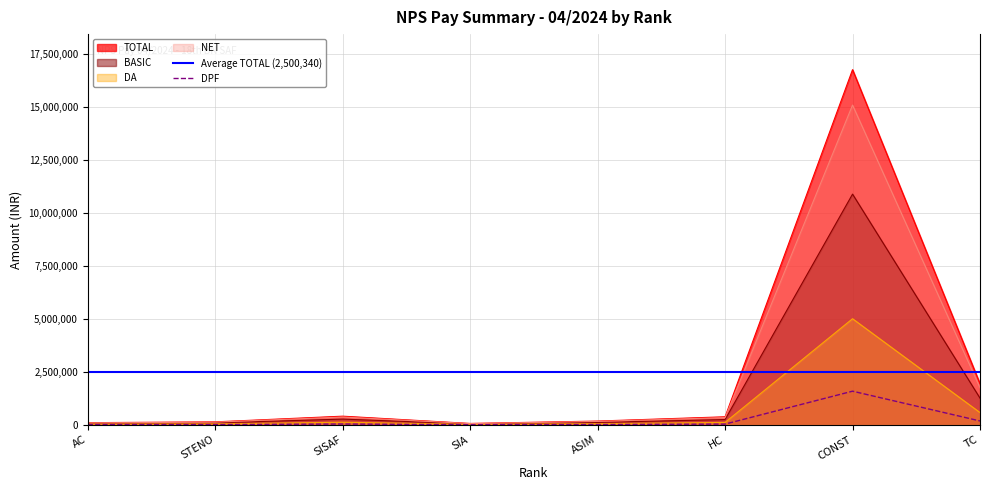

What is the greatest value displayed?

16772749